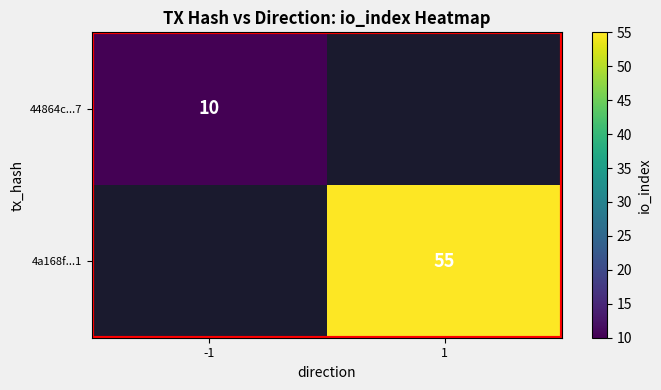

Is it true that 44864c...7 equals 10 at -1?

True